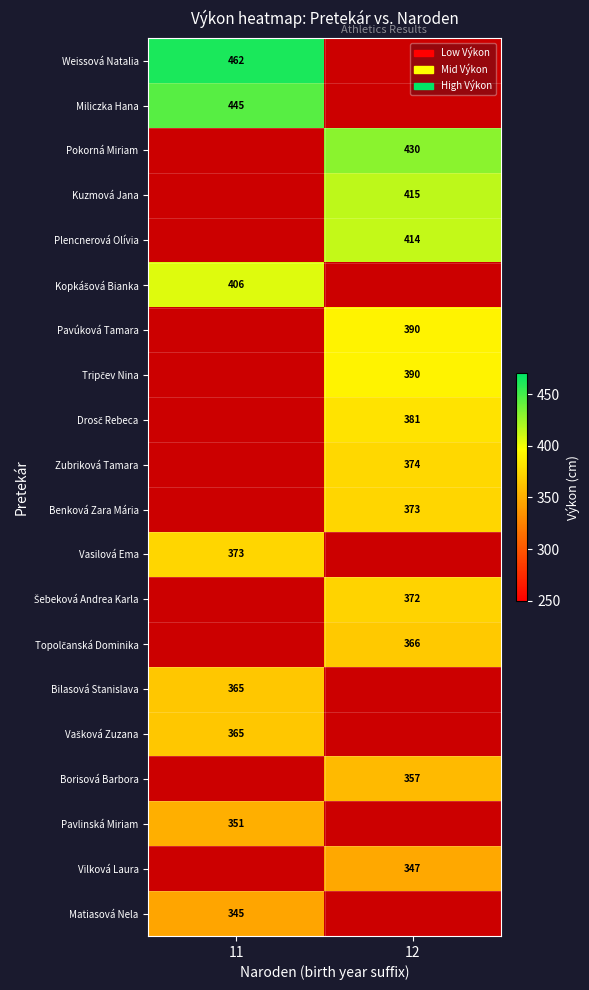

True or false: Plencnerová Olívia has a value of 741 at 12.

False